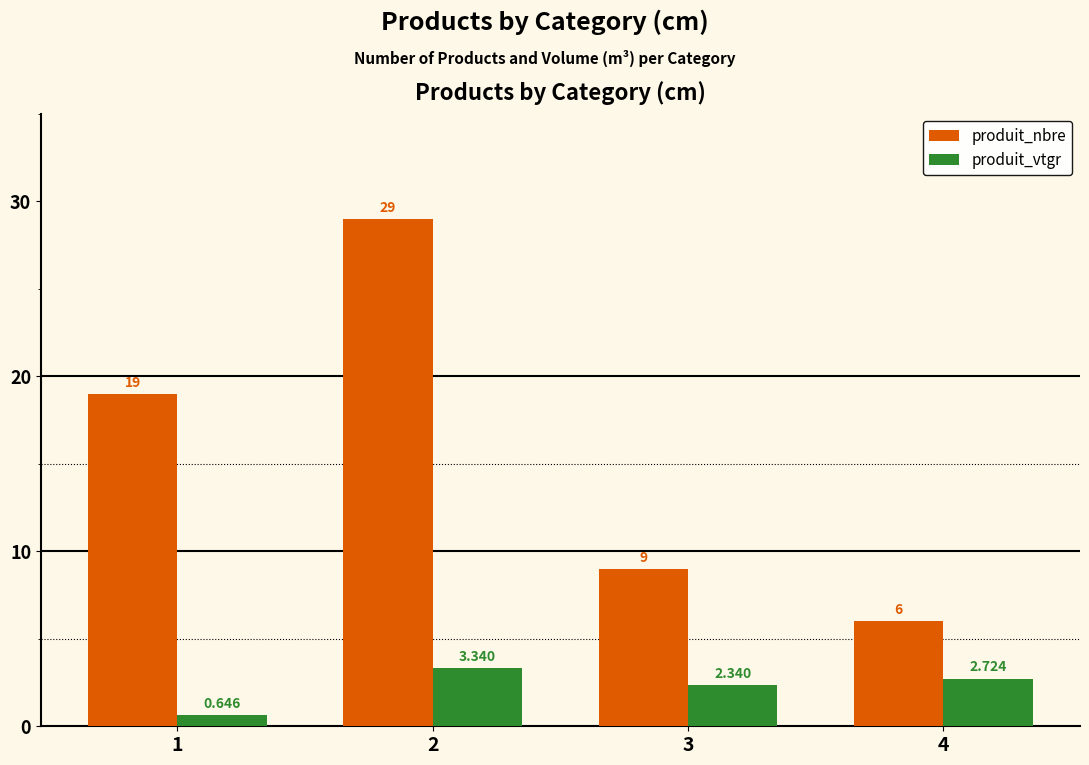

At how many categories does at least one series exceed 21?

1